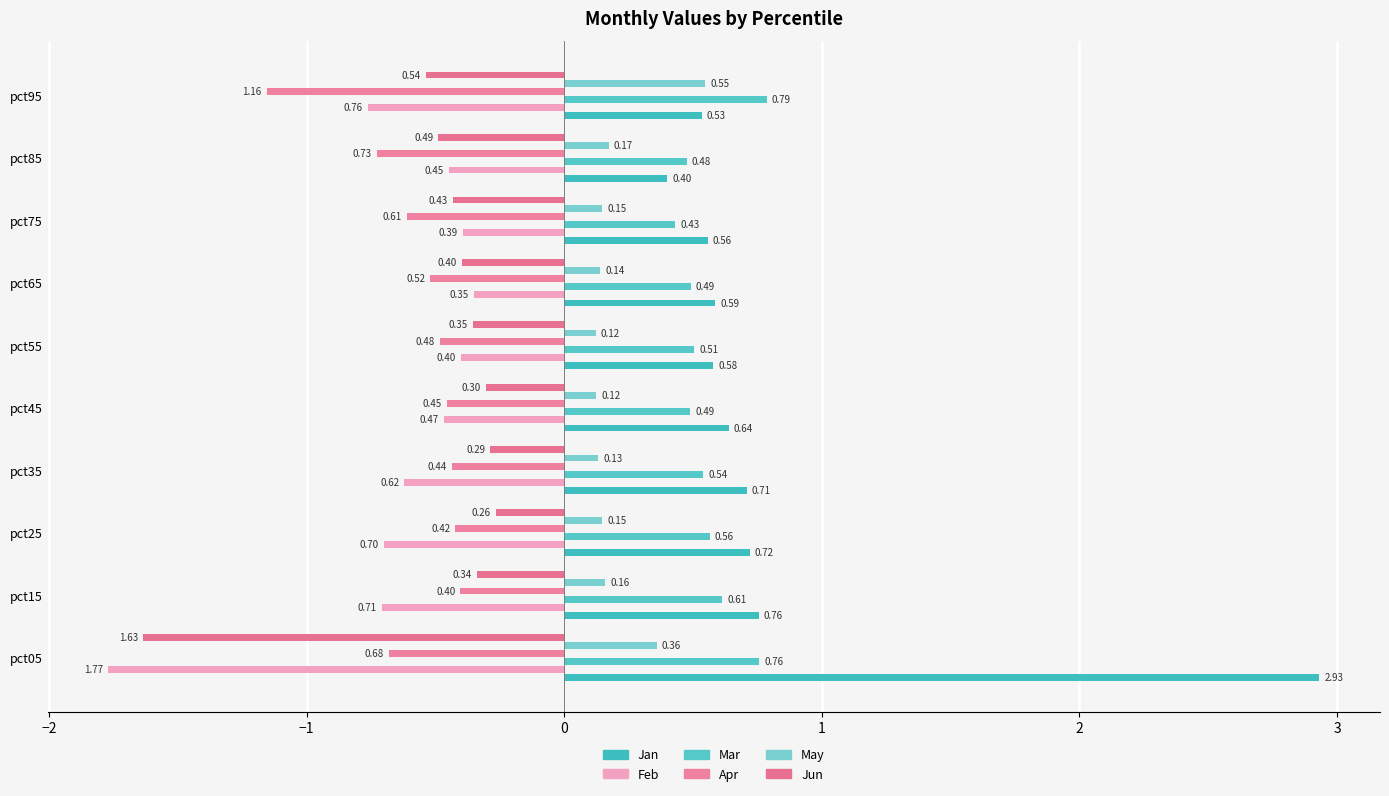

Which category has the highest value in the Feb series?

pct65